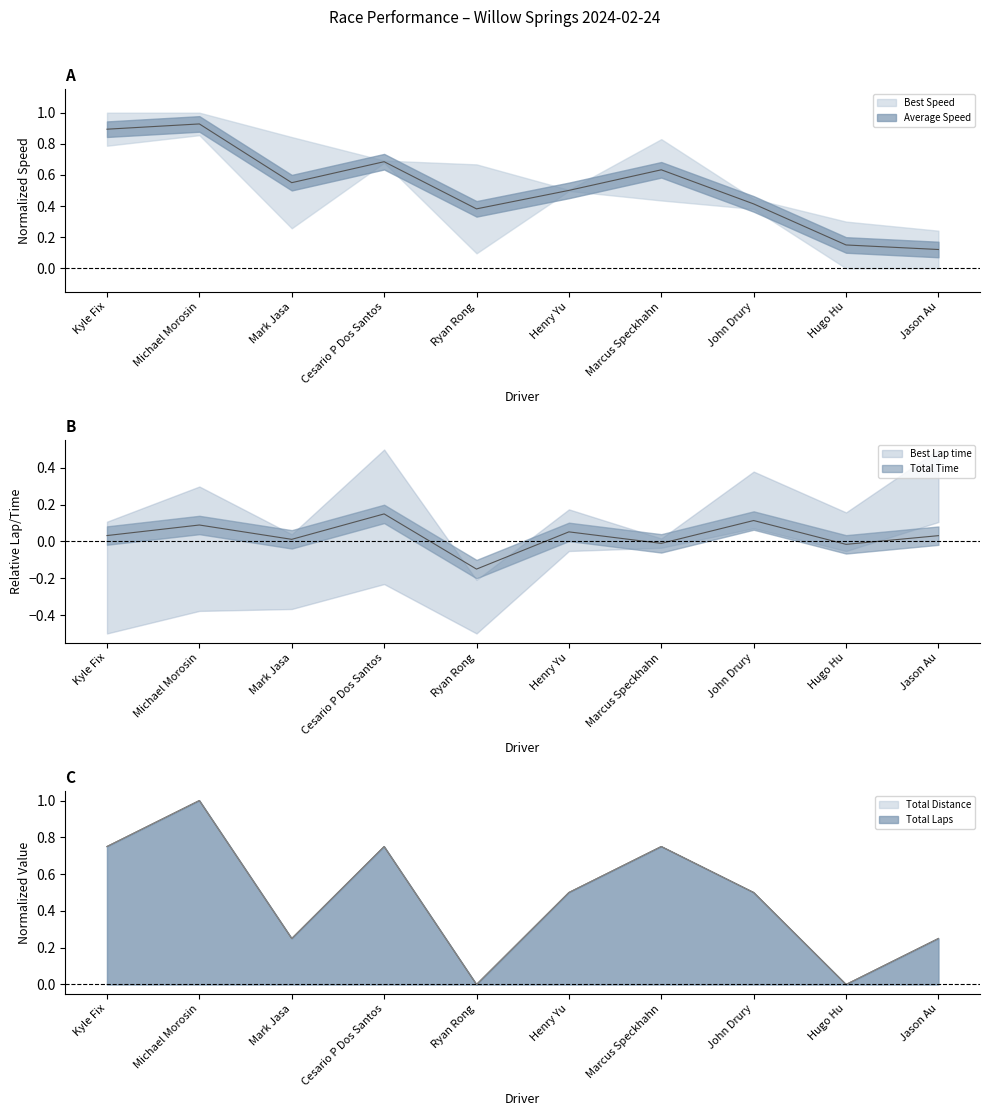

Where is Average Speed nearest to the value 0?

Ryan Rong